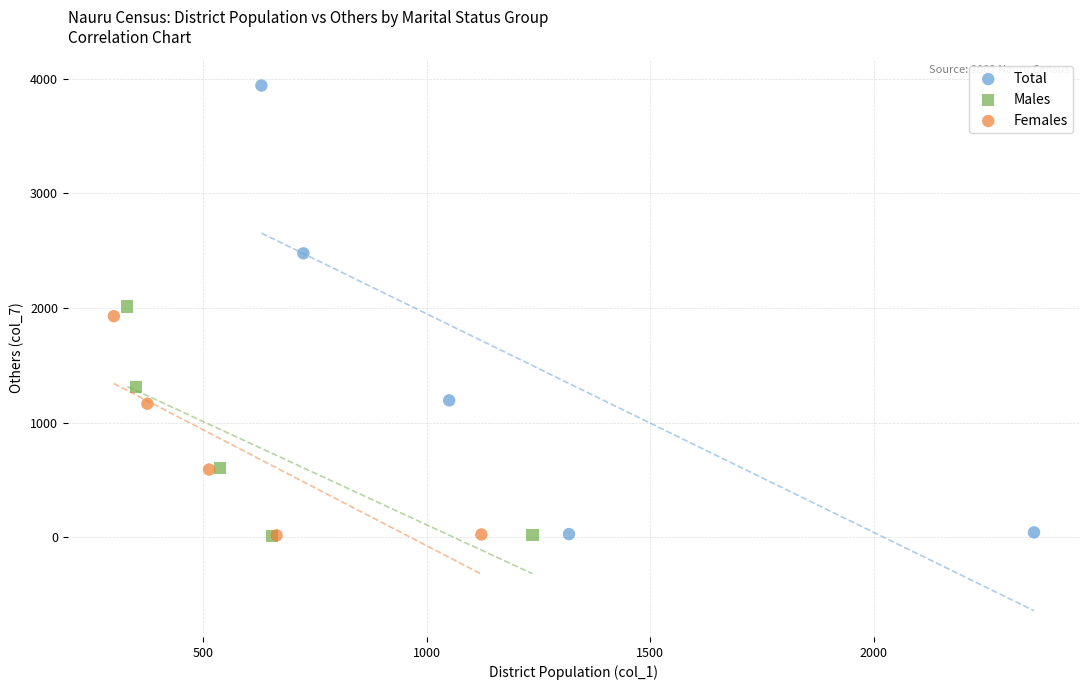

Which series has the largest Y range (max minus min)?

Total